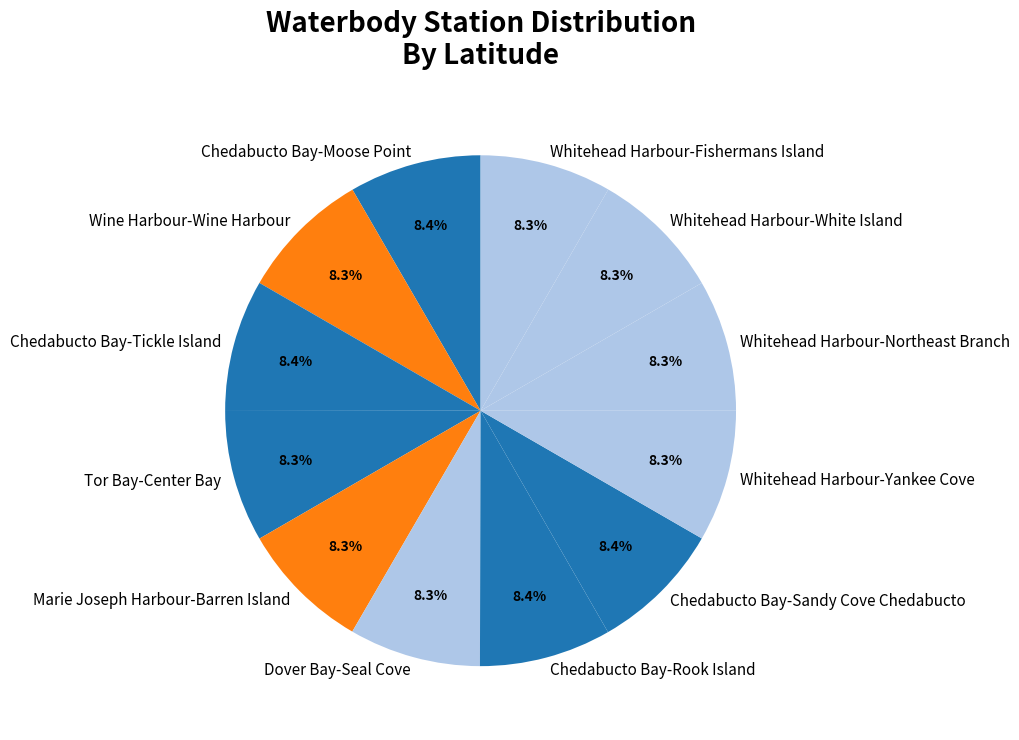

Combined, do Dover Bay-Seal Cove and Wine Harbour-Wine Harbour account for over 50%?

No